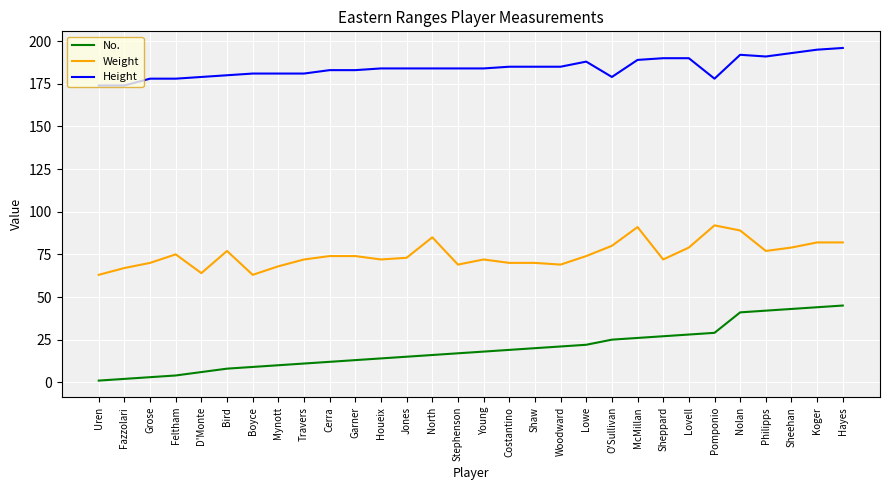

The No. series shows 34 at Woodward. True or false?

False